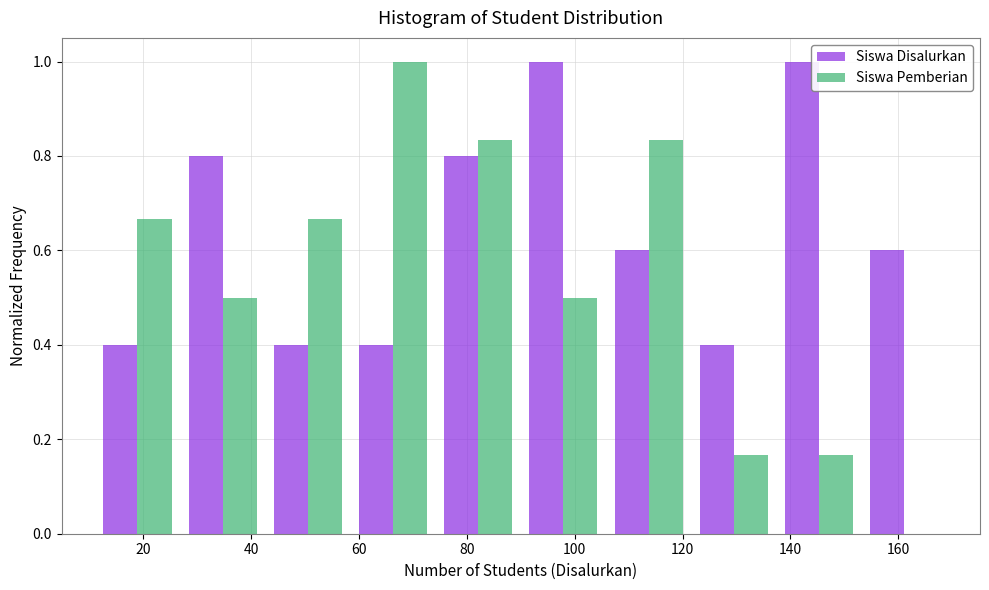

What is the height of the Siswa Disalurkan bar covering 121.6 to 137.4 on the x-axis? Neither the bar edges nor the heights are printed on the chart, so give them approximately, as read against the axes.

0.40